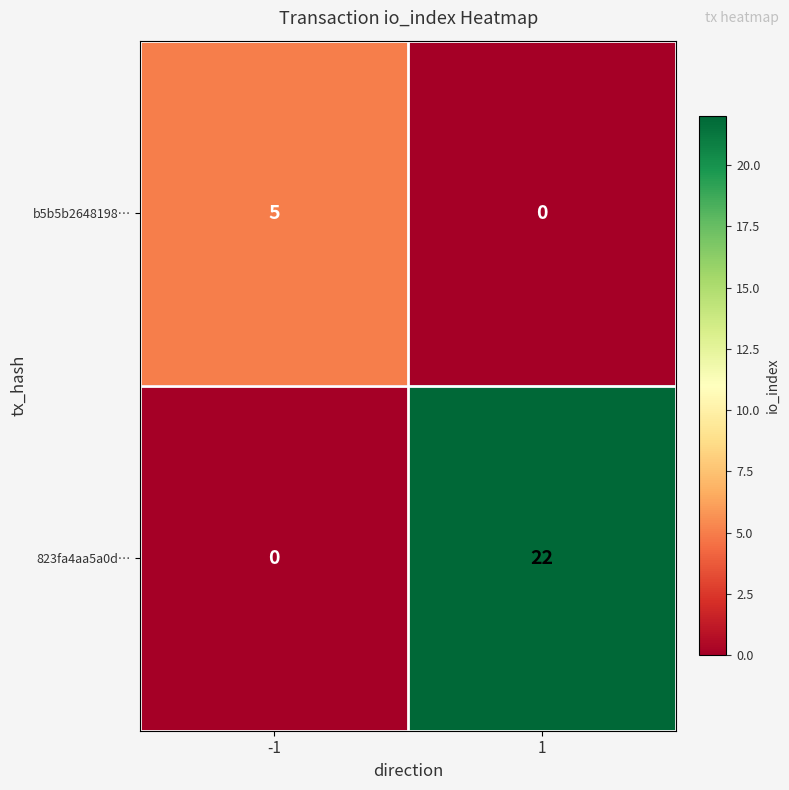

True or false: 823fa4aa5a0d… has a value of 22 at 1.

True